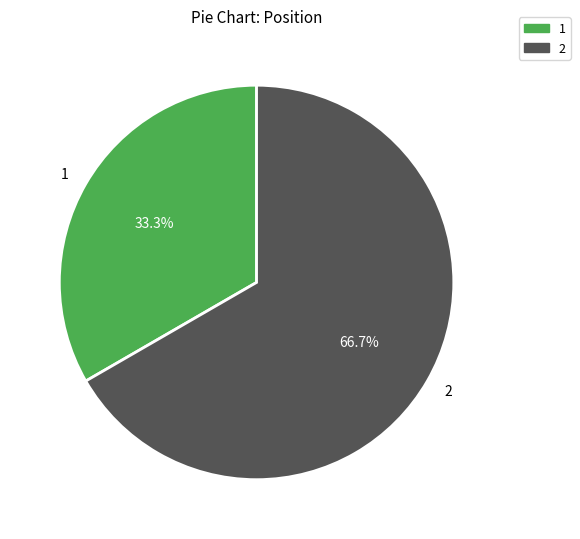

Which slice is the smallest?

1